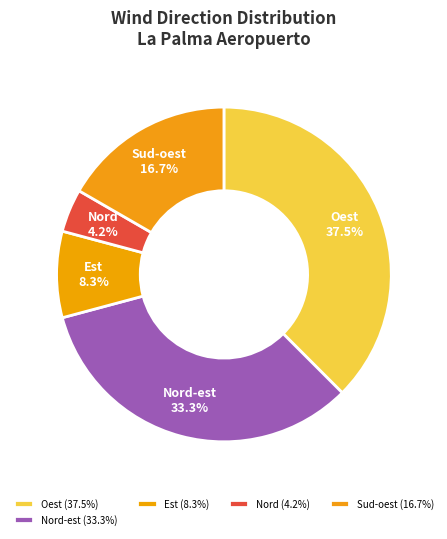

Which has a higher value, Sud-oest or Nord?

Sud-oest